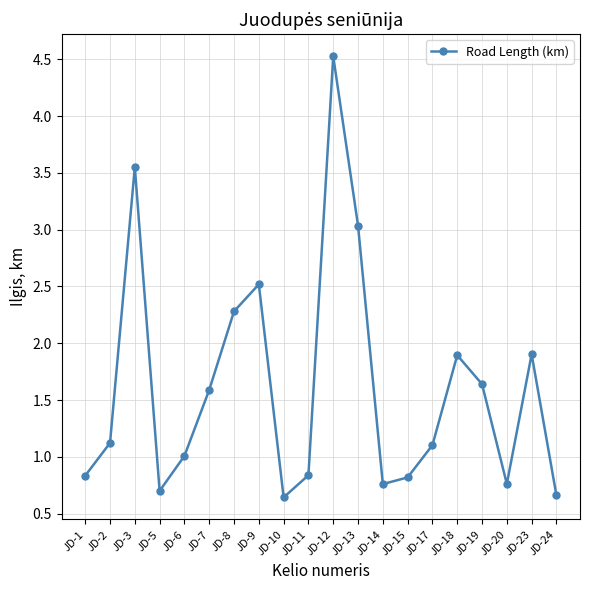

How many data points does each series have?

20